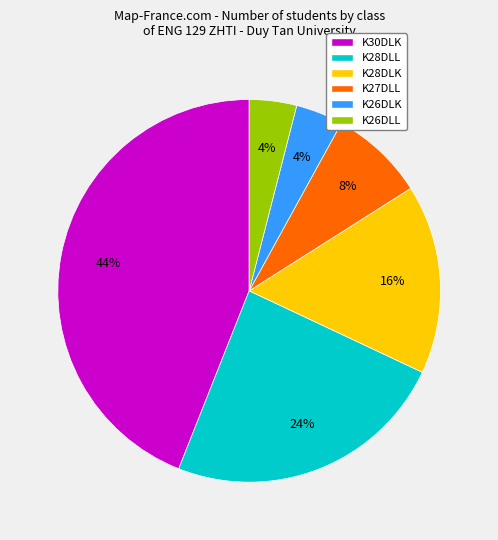

Combined, do K26DLL and K28DLK account for over 50%?

No